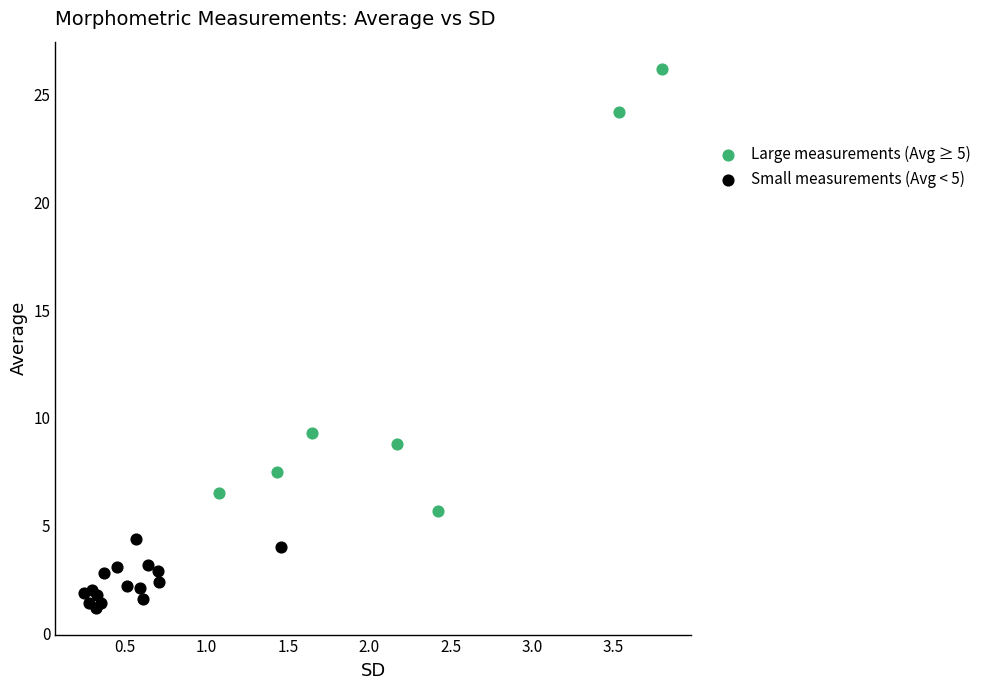

Which series contains the highest Y value?

Large measurements (Avg ≥ 5)